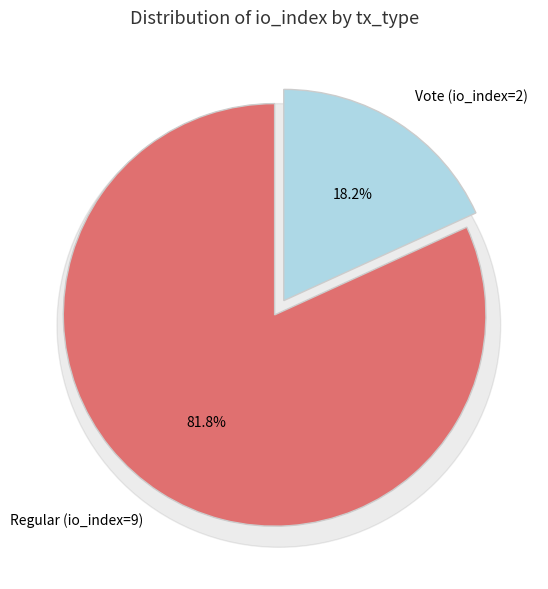

Is there a majority slice in this chart?

Yes